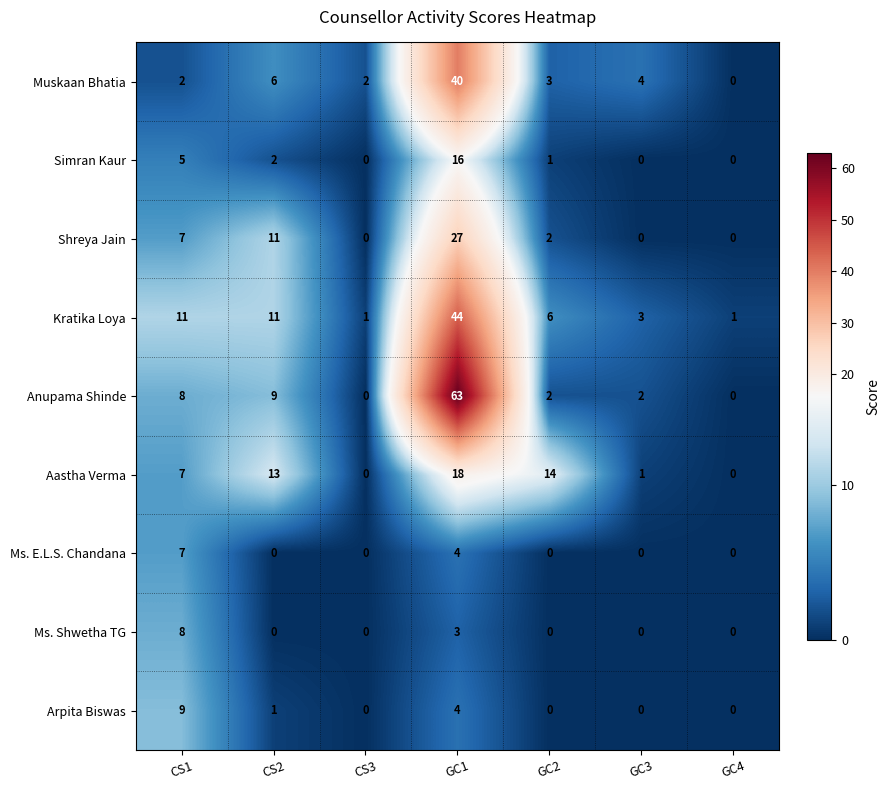

Which series has the largest range (max minus min)?

Anupama Shinde